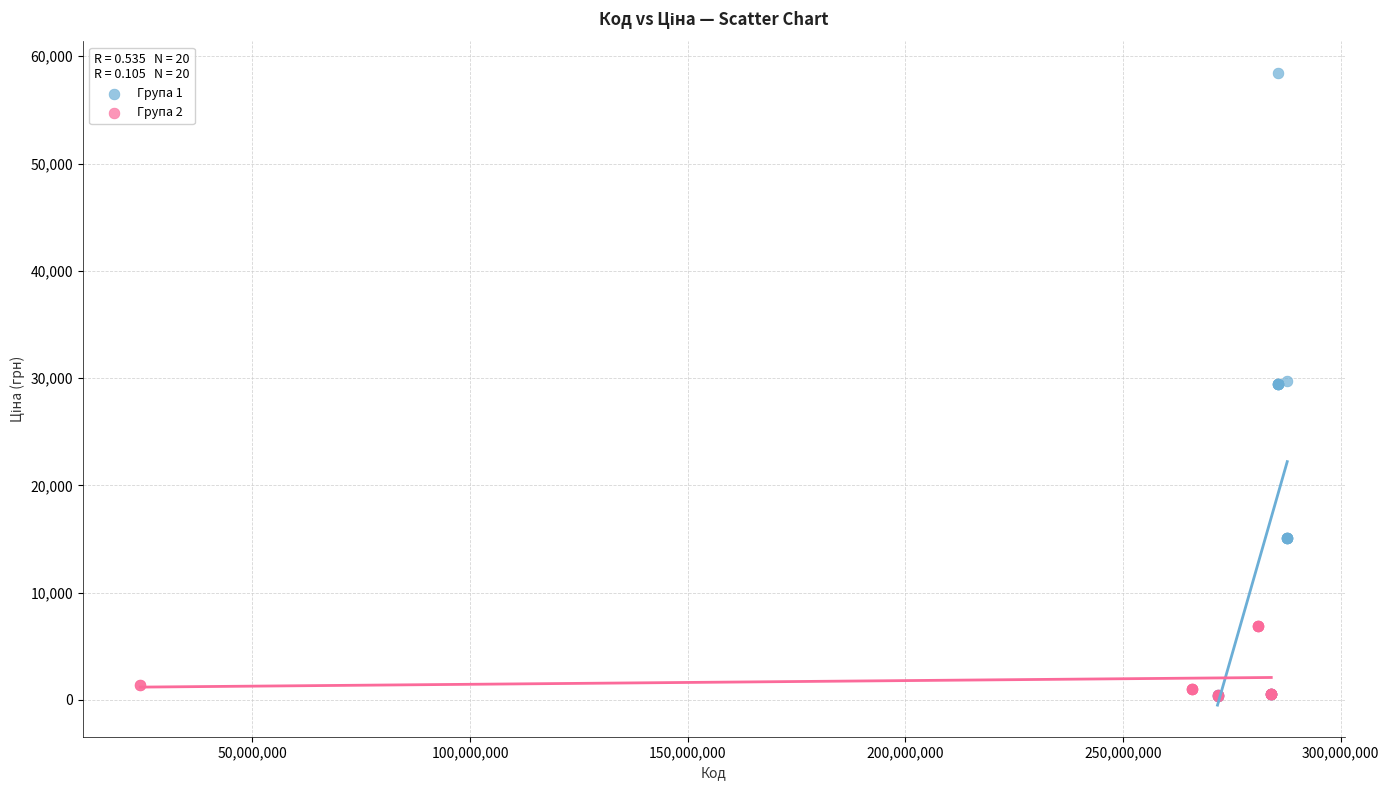

Which series contains the highest Y value?

Група 1